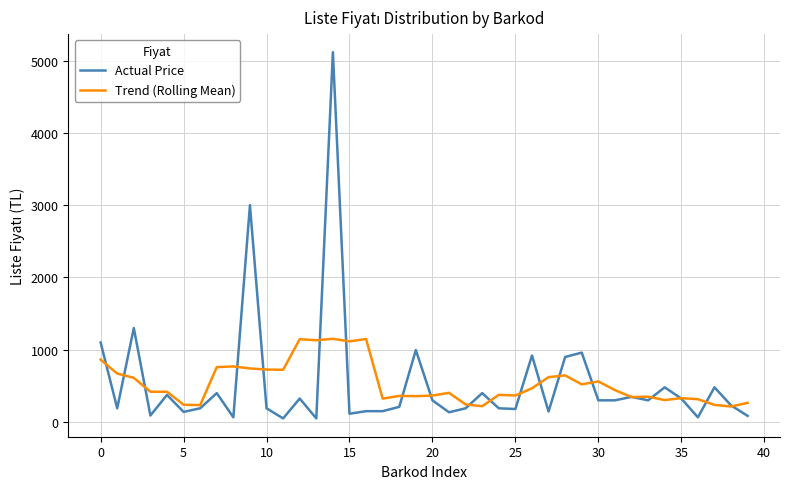

Rank the series by their maximum value, from lowest to highest.

Trend (Rolling Mean), Actual Price